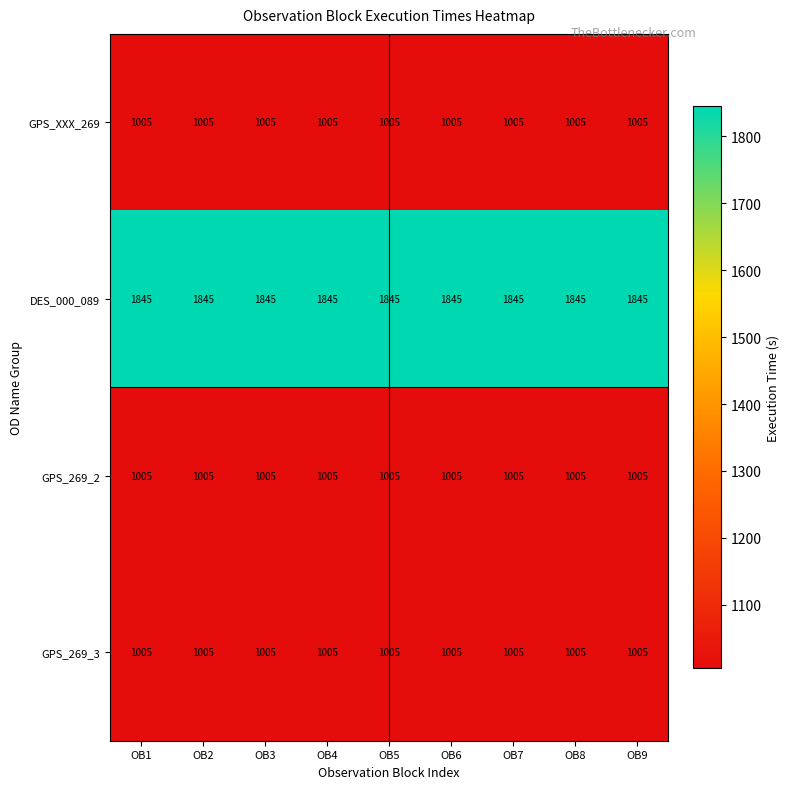

What is the sum of the DES_000_089 values at OB2 and OB3?

3690